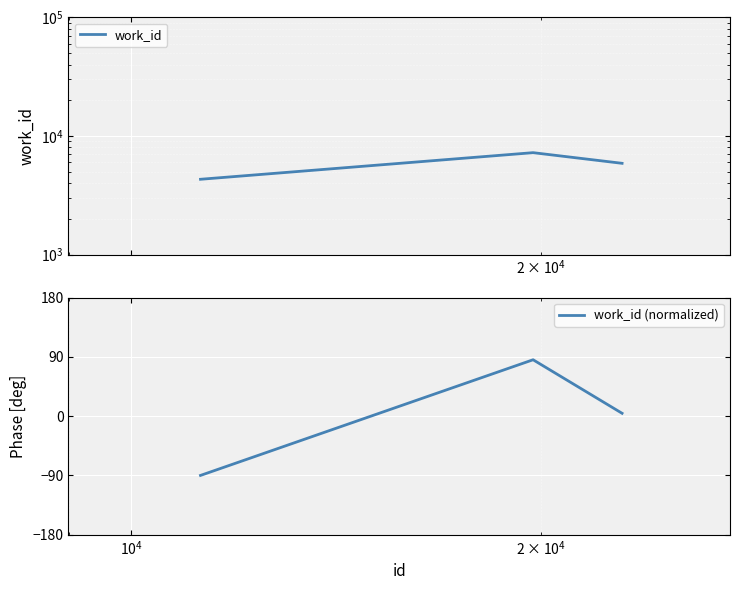

What is the highest value of the work_id (normalized) series?

85.6